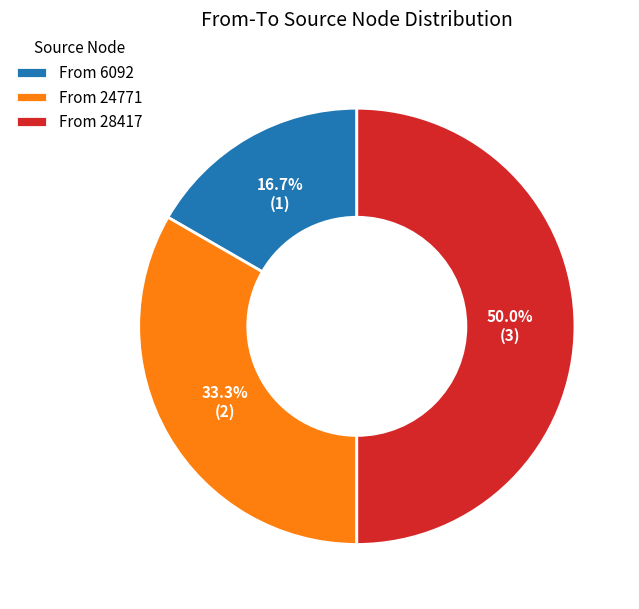

Which has a higher value, From 24771 or From 28417?

From 28417